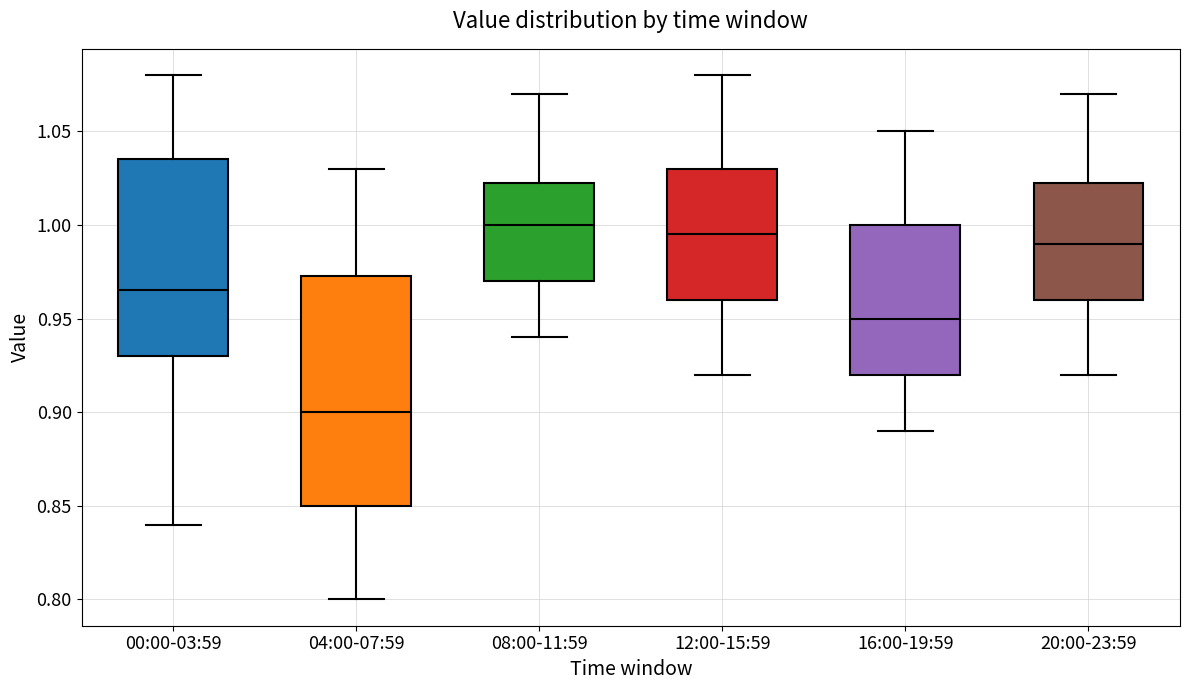

Which box's median line is the lowest?

04:00-07:59